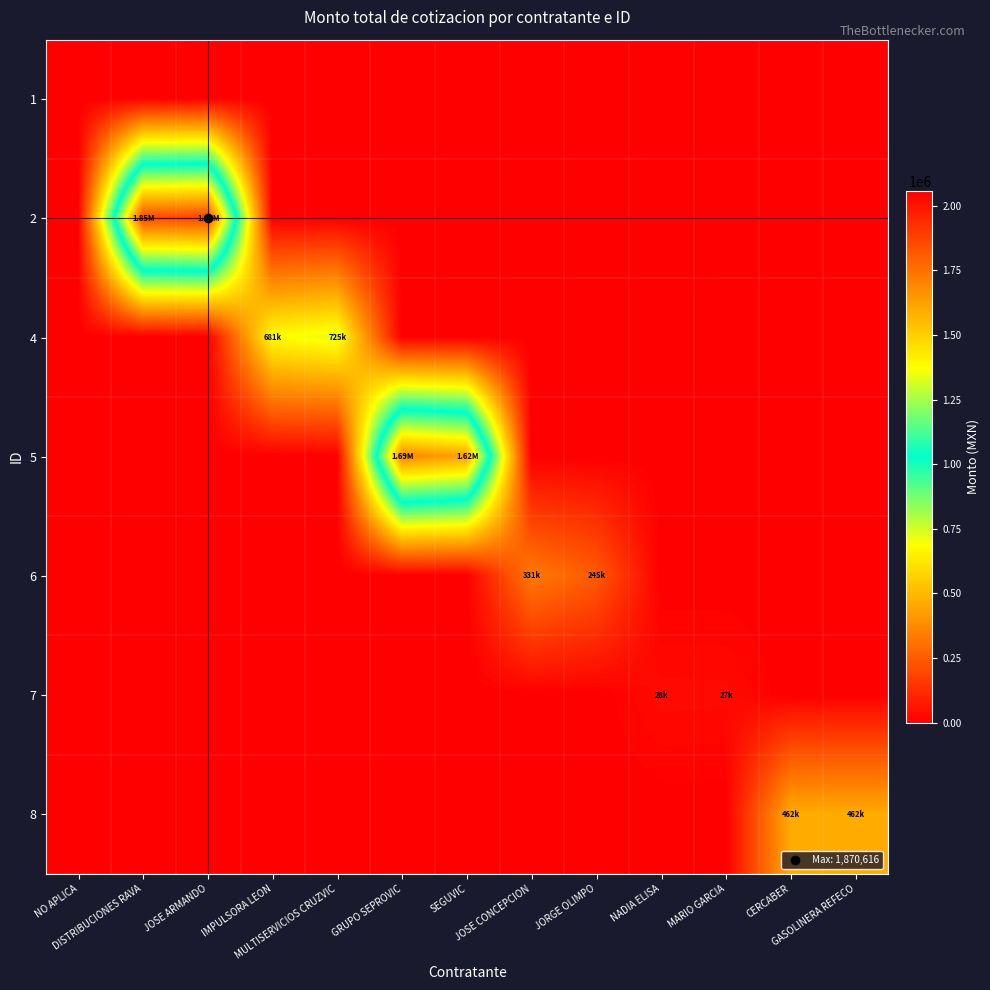

What is the total value across all series at NADIA ELISA?

28188.0